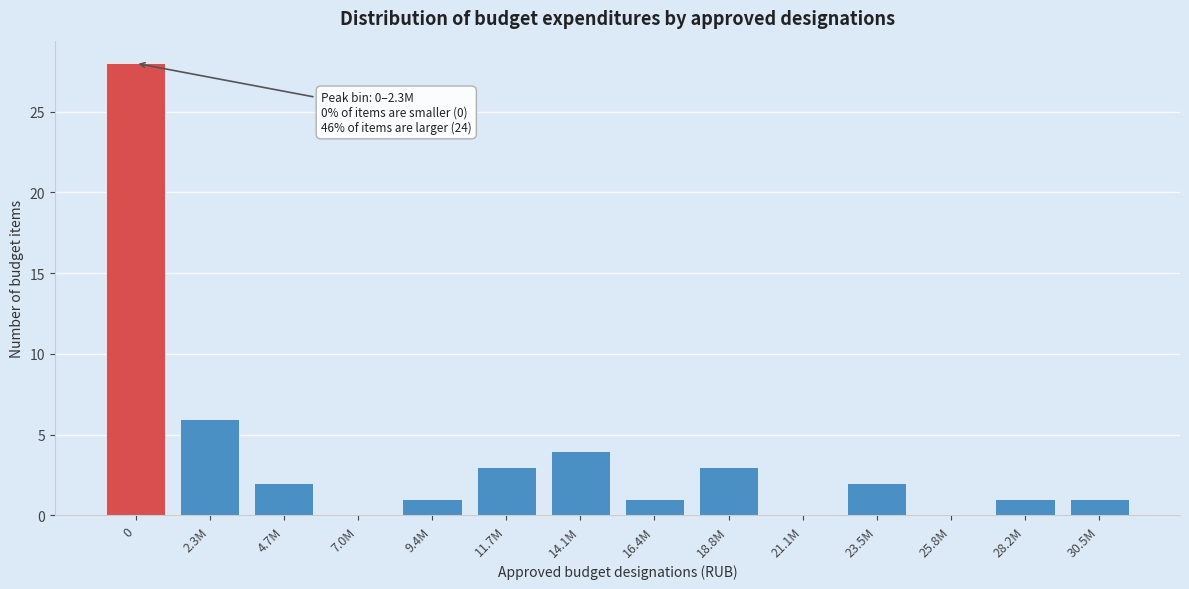

Reading left to right, what are all the values shown in this chart?

0=28	2.3M=6	4.7M=2	7.0M=0	9.4M=1	11.7M=3	14.1M=4	16.4M=1	18.8M=3	21.1M=0	23.5M=2	25.8M=0	28.2M=1	30.5M=1